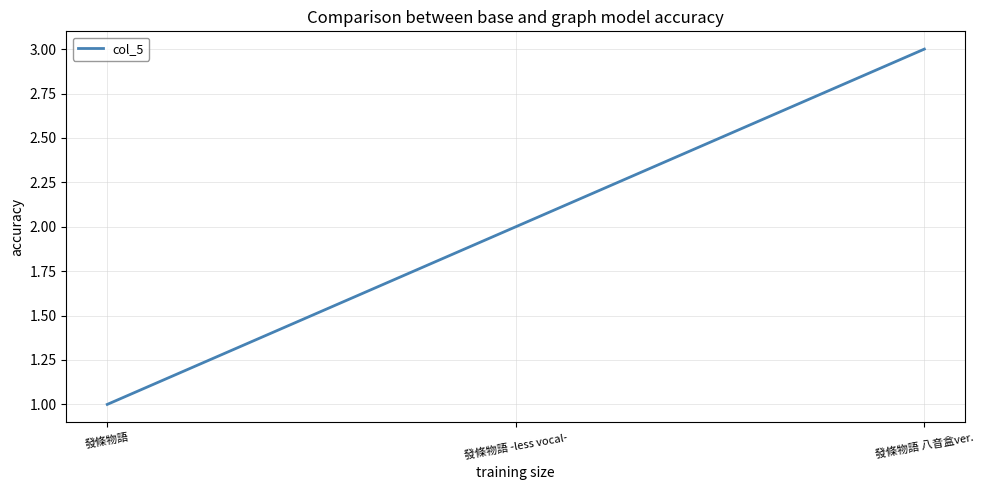

Which label corresponds to the smallest value in the chart?

發條物語